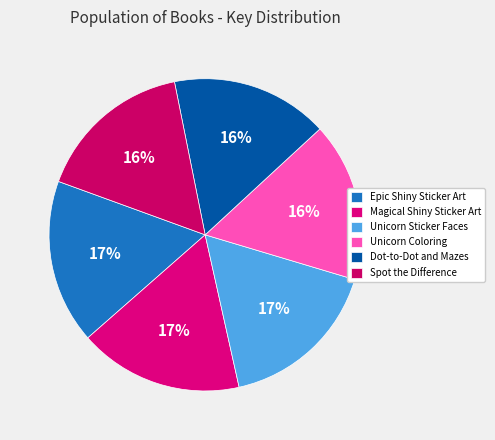

The Unicorn Sticker Faces slice represents 4% of the pie. True or false?

False